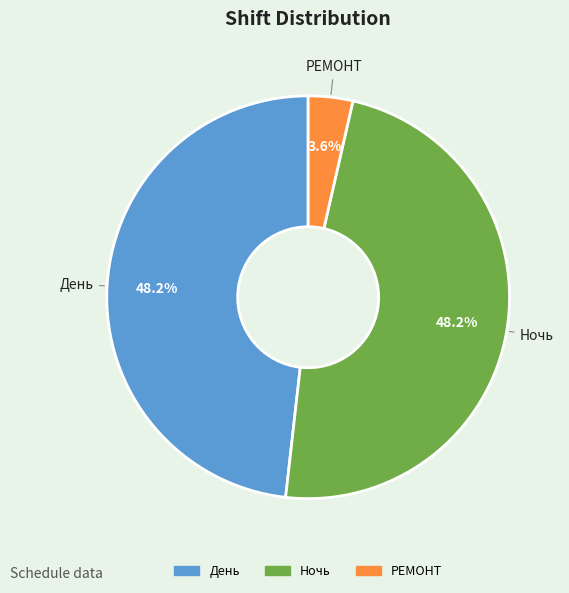

Do День and РЕМОНТ together represent more than half of the pie?

Yes